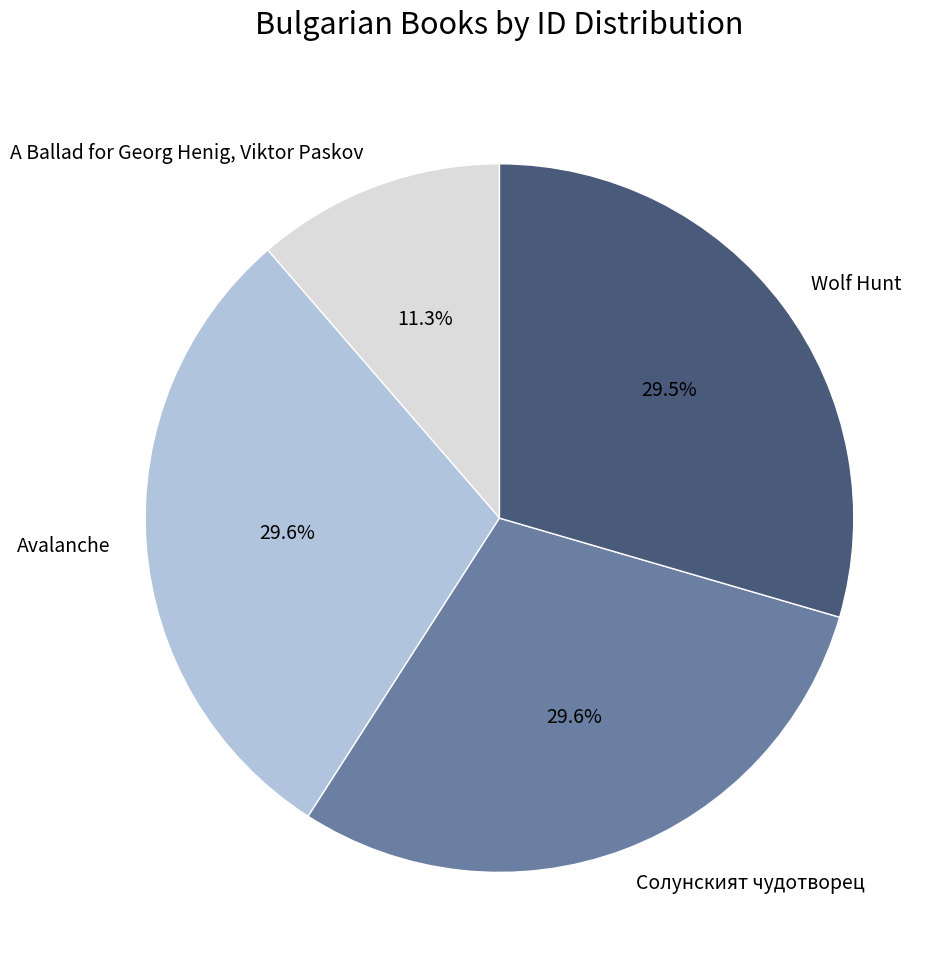

Is the sum of A Ballad for Georg Henig, Viktor Paskov and Avalanche greater than half?

No